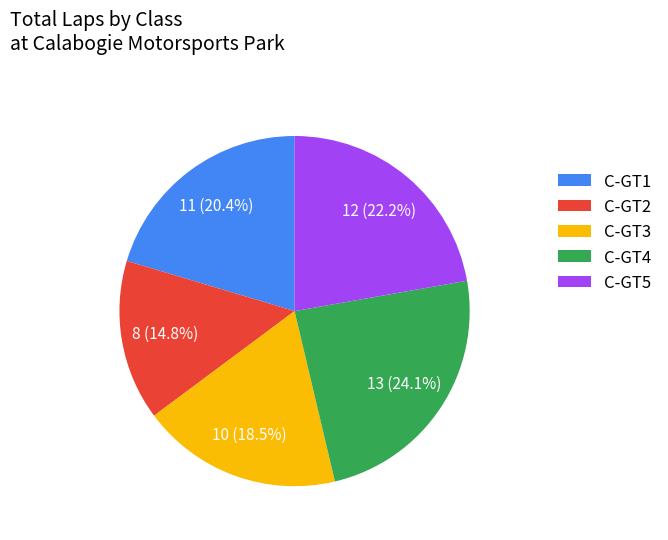

Rank the categories by value from highest to lowest.

C-GT4, C-GT5, C-GT1, C-GT3, C-GT2